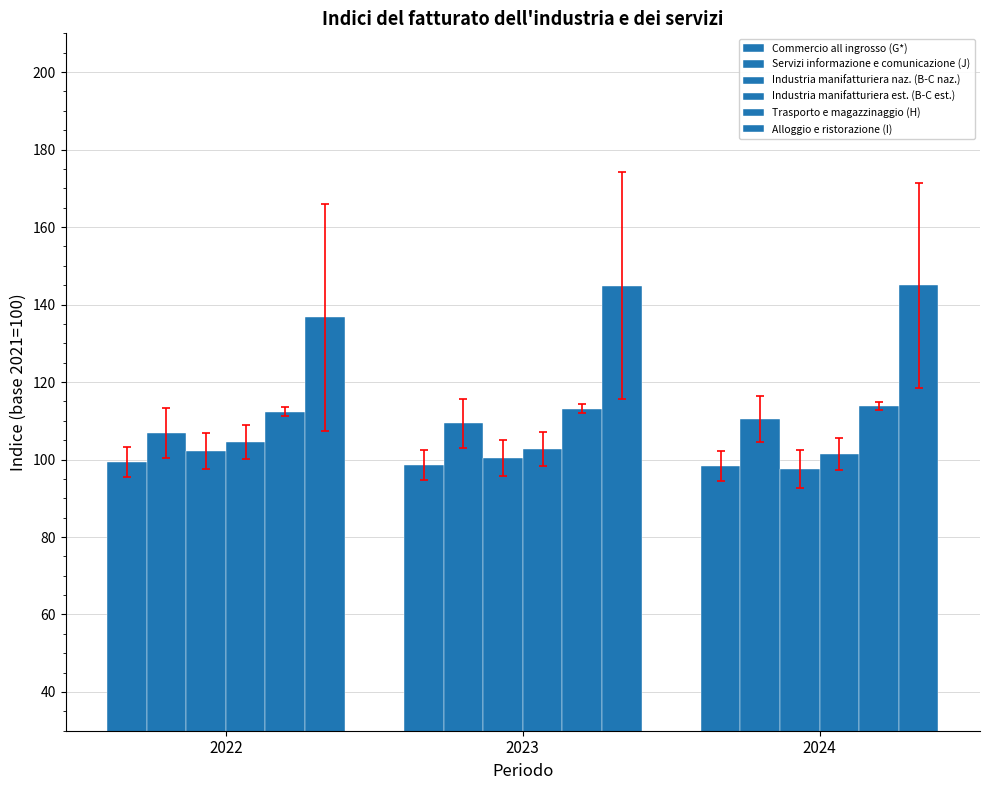

Count the number of categories in the chart.

3